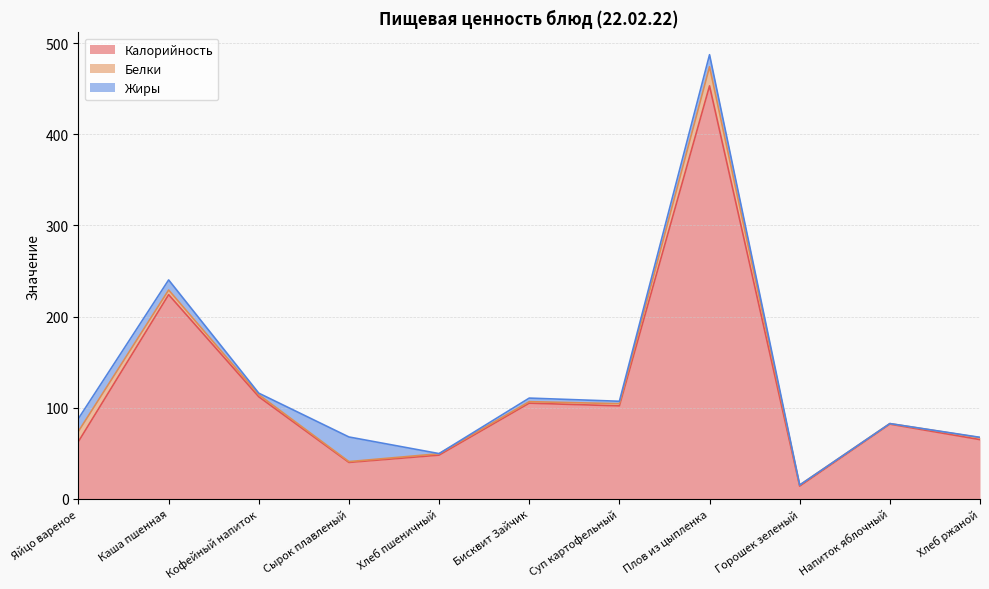

How many lines are shown in the chart?

3